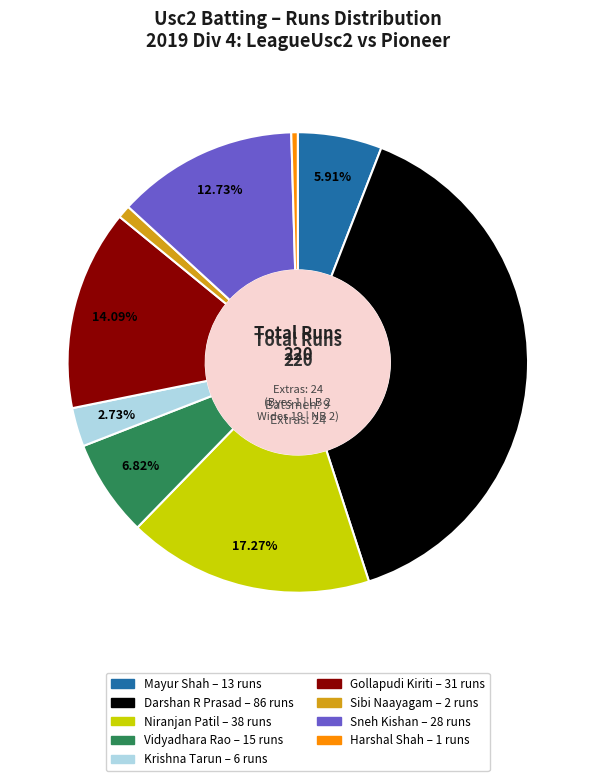

How many segments does this pie chart have?

9